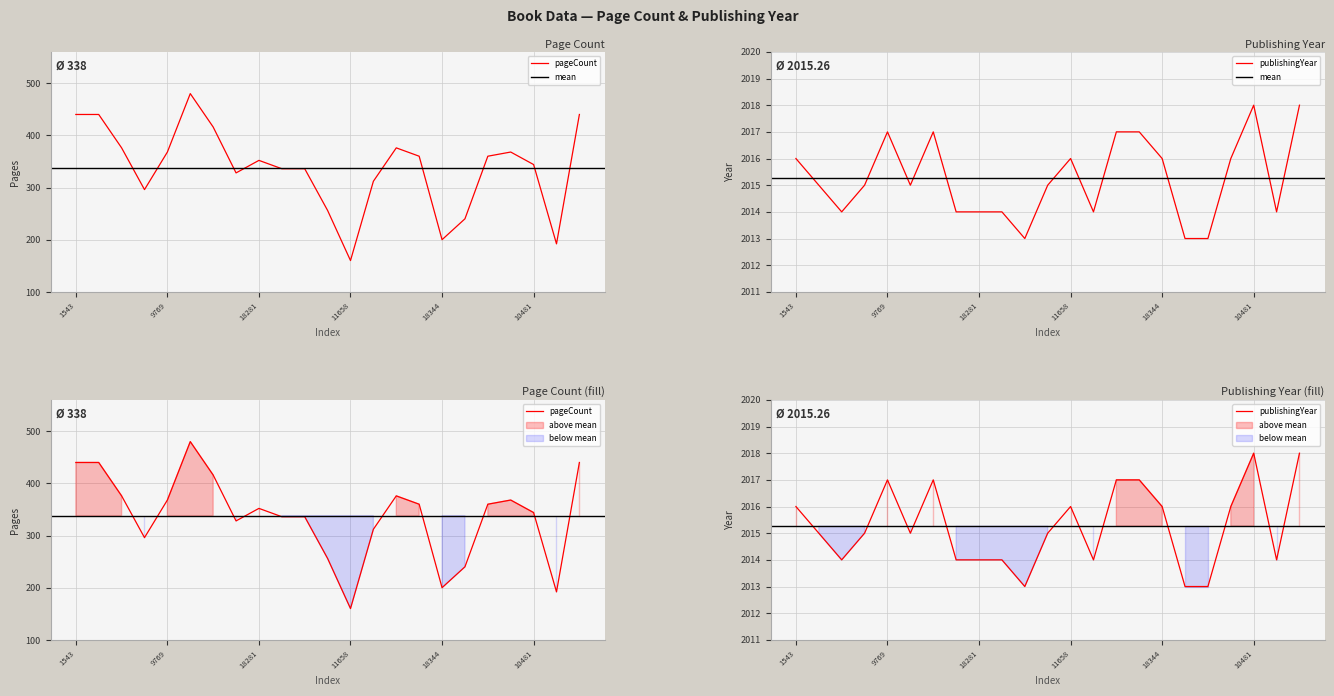

How many data points in publishingYear are above 2015?

10